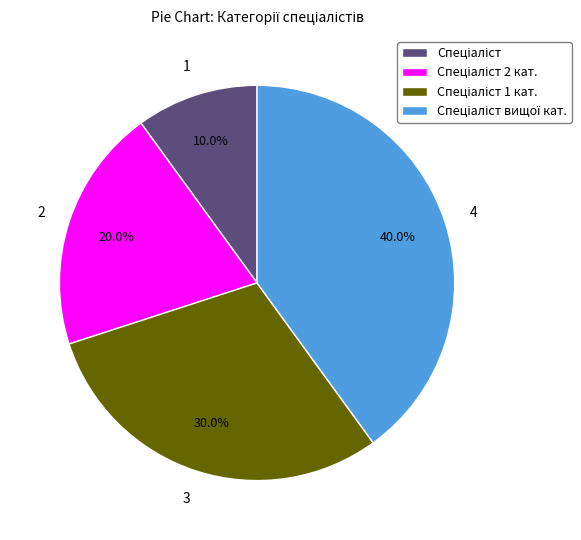

Does any single category account for the majority?

No